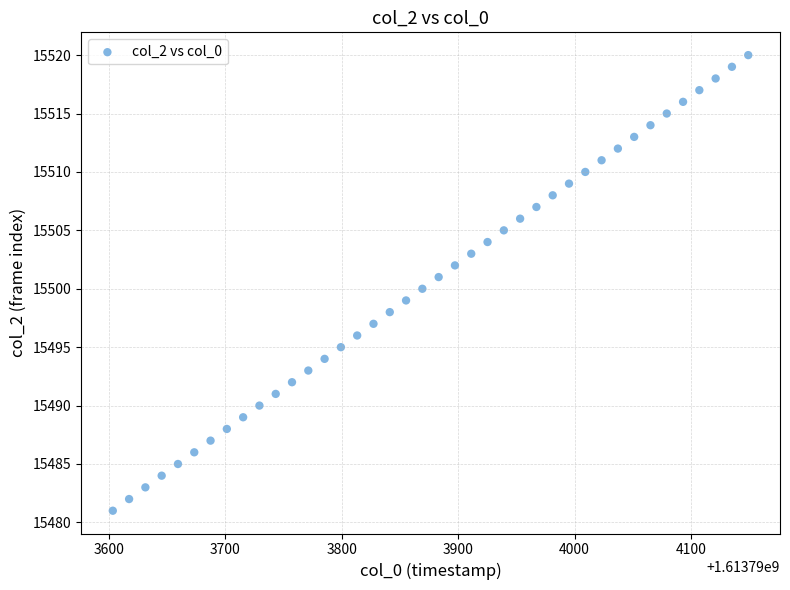

How many points are shown in the scatter plot?

40